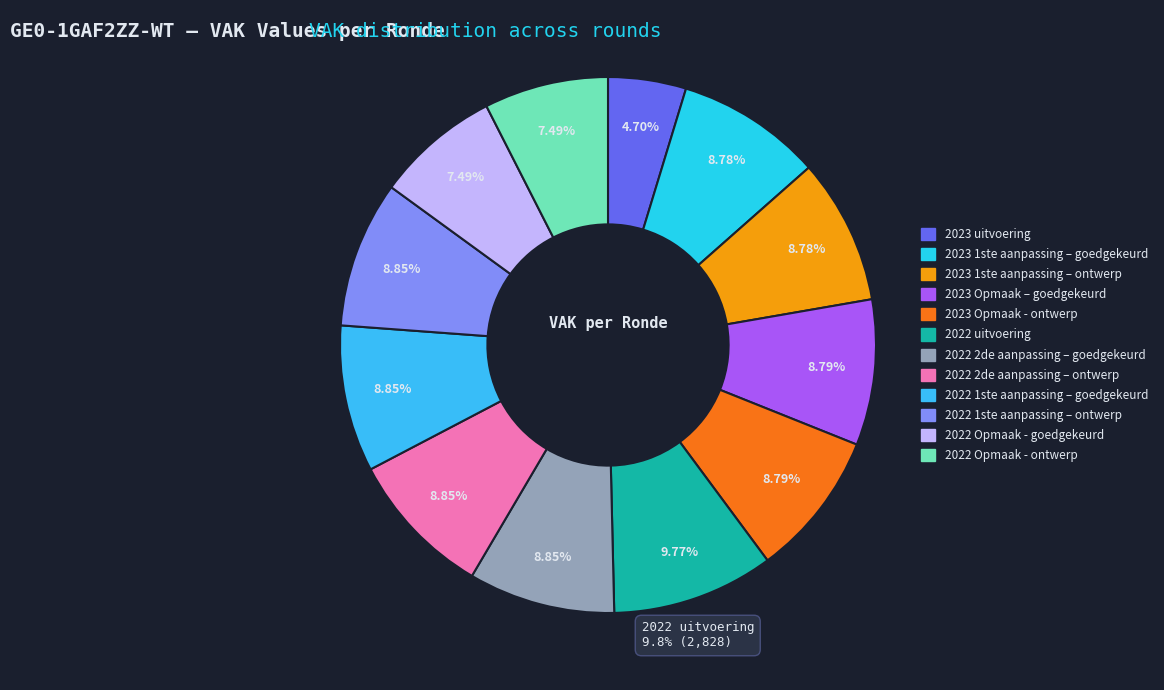

To the nearest percent, what portion does 2022 uitvoering represent?

10%